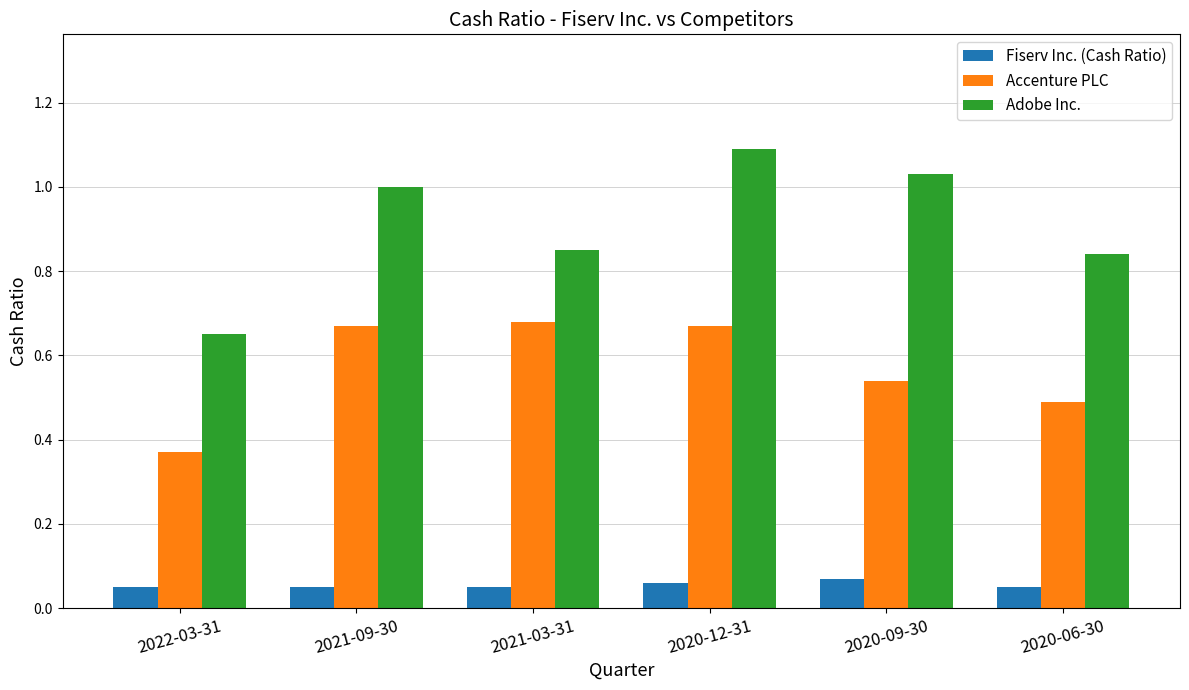

Count the number of data series in this chart.

3